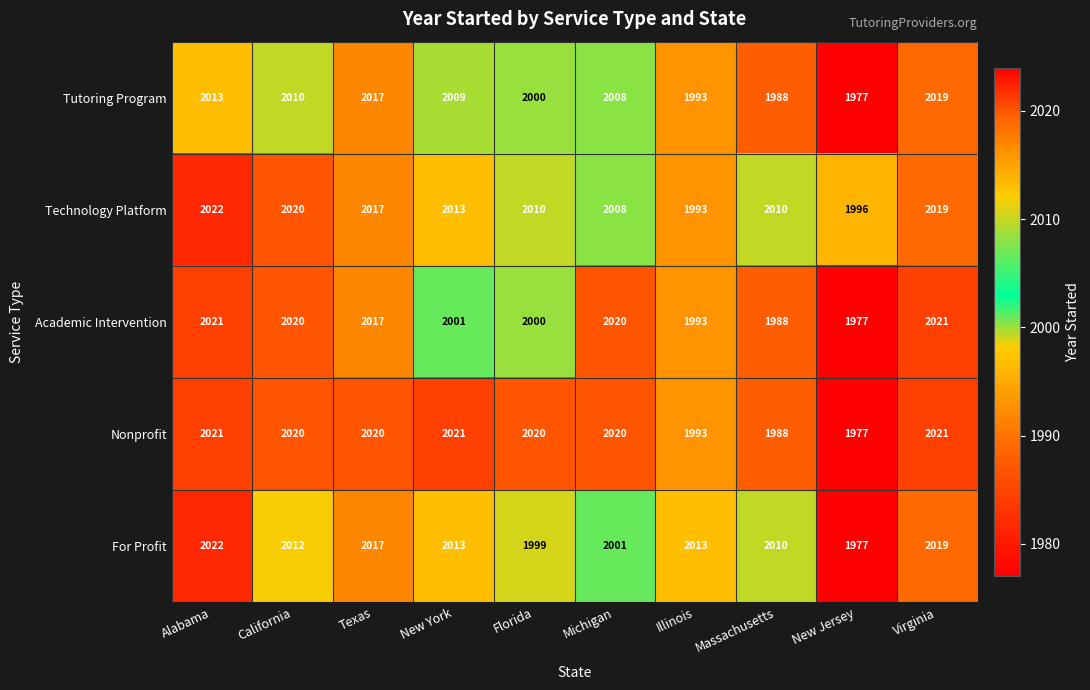

Between Florida and Massachusetts, which series saw the biggest shift?

Nonprofit